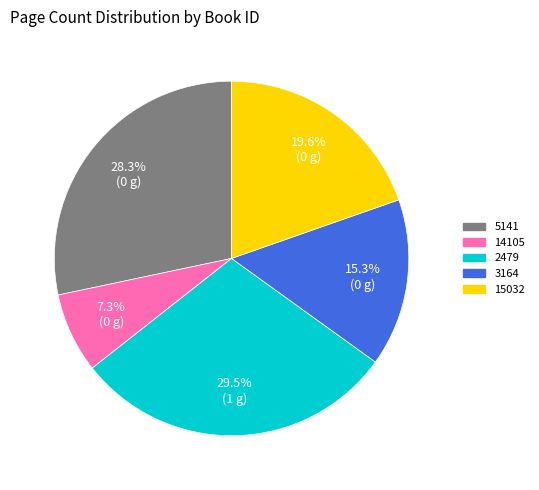

To the nearest percent, what is the average slice percentage?

20%